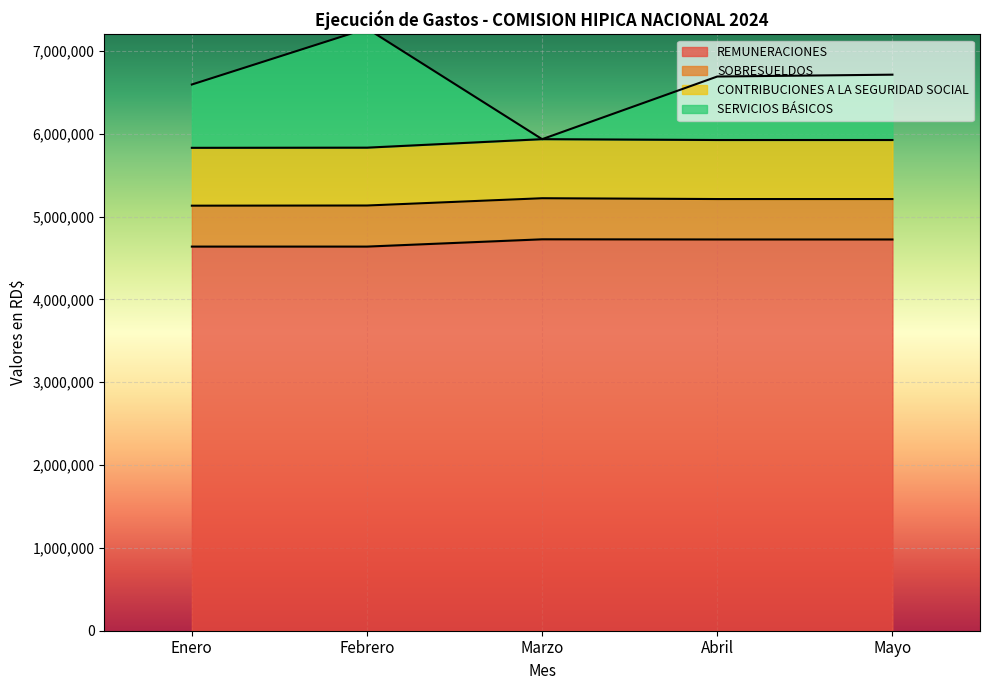

Which series has the widest spread of values?

SERVICIOS BÁSICOS